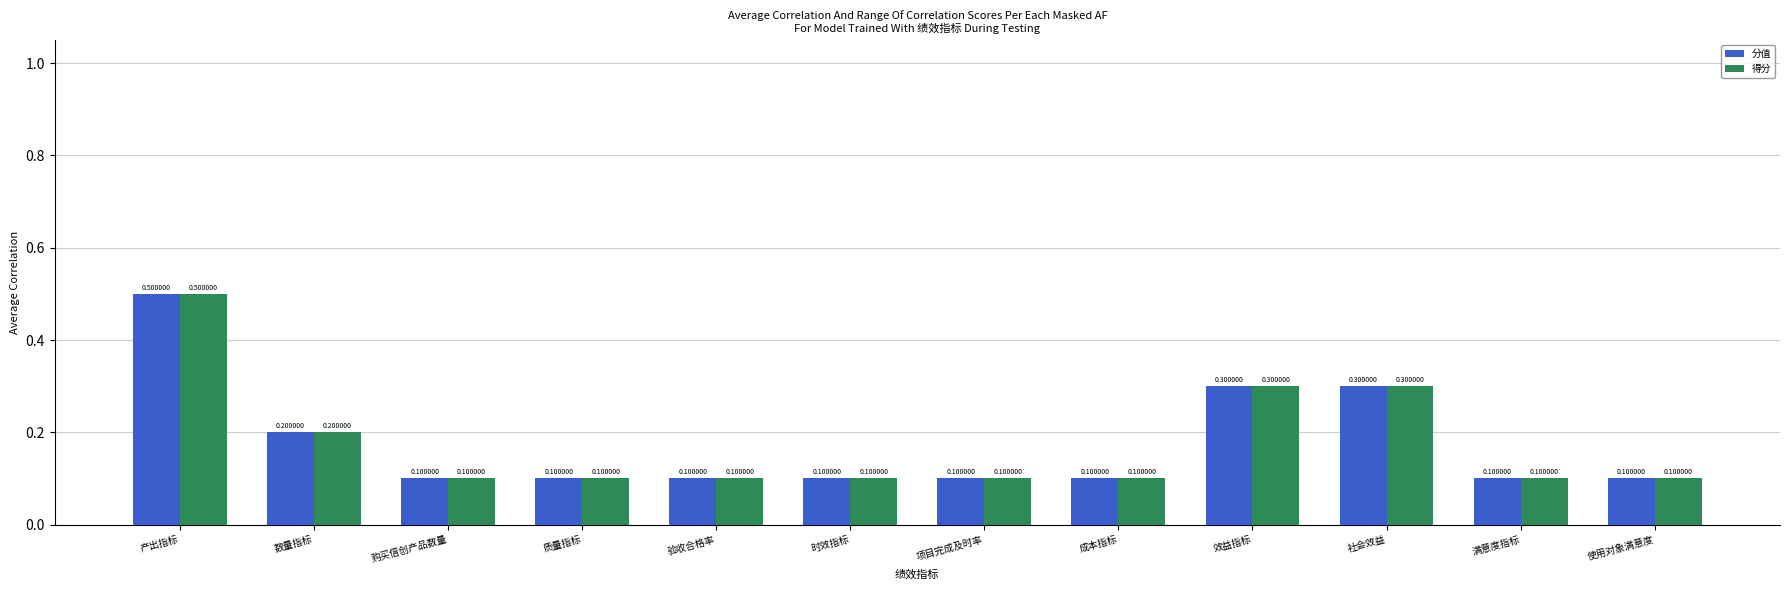

Which category has the highest value across all series?

产出指标